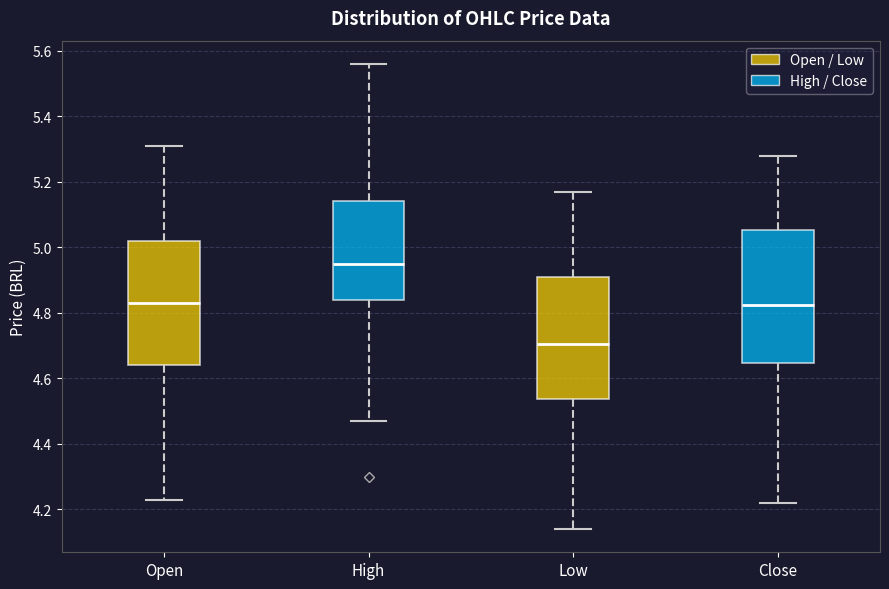

Which box's median line is the lowest?

Low